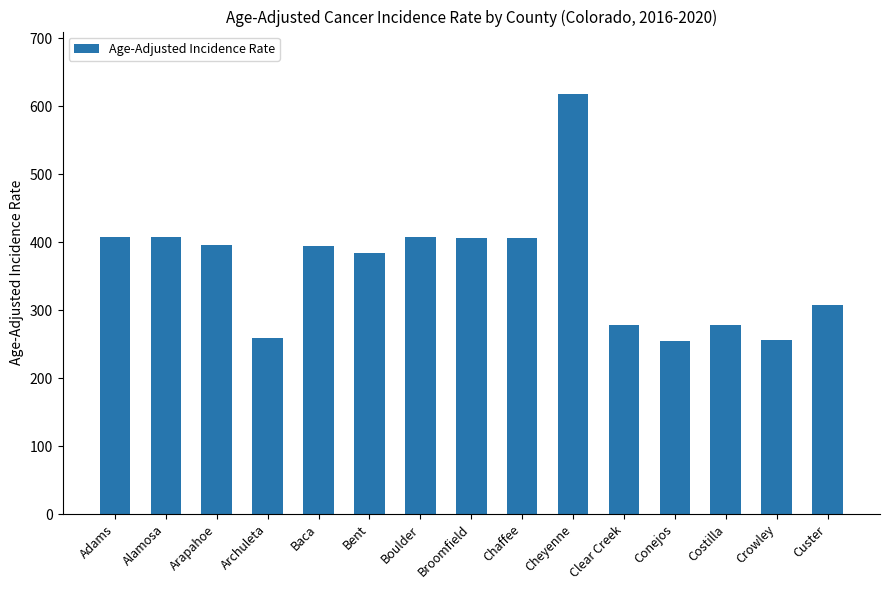

What is the difference between the second highest and second lowest values?

151.3